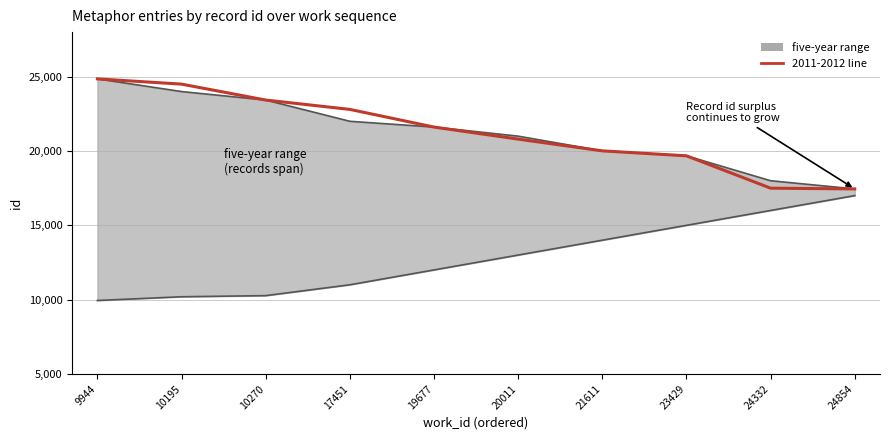

The value at 19677 is 21611. True or false?

True